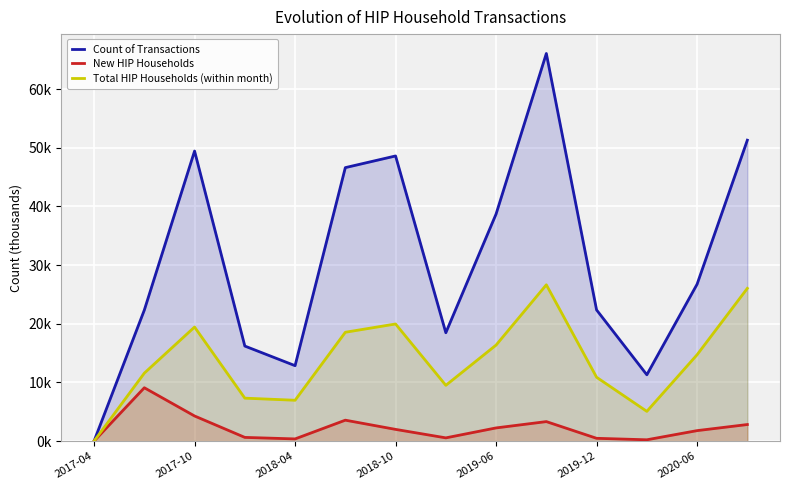

Does the chart display data point markers on the line(s)?

No